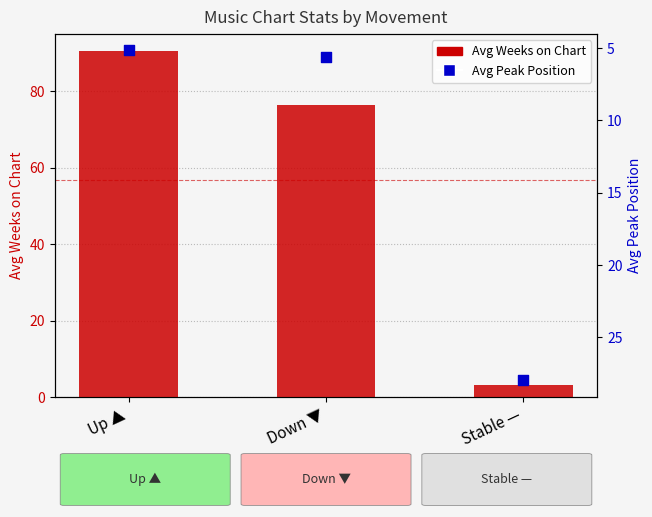

At how many categories does at least one series exceed 83?

1